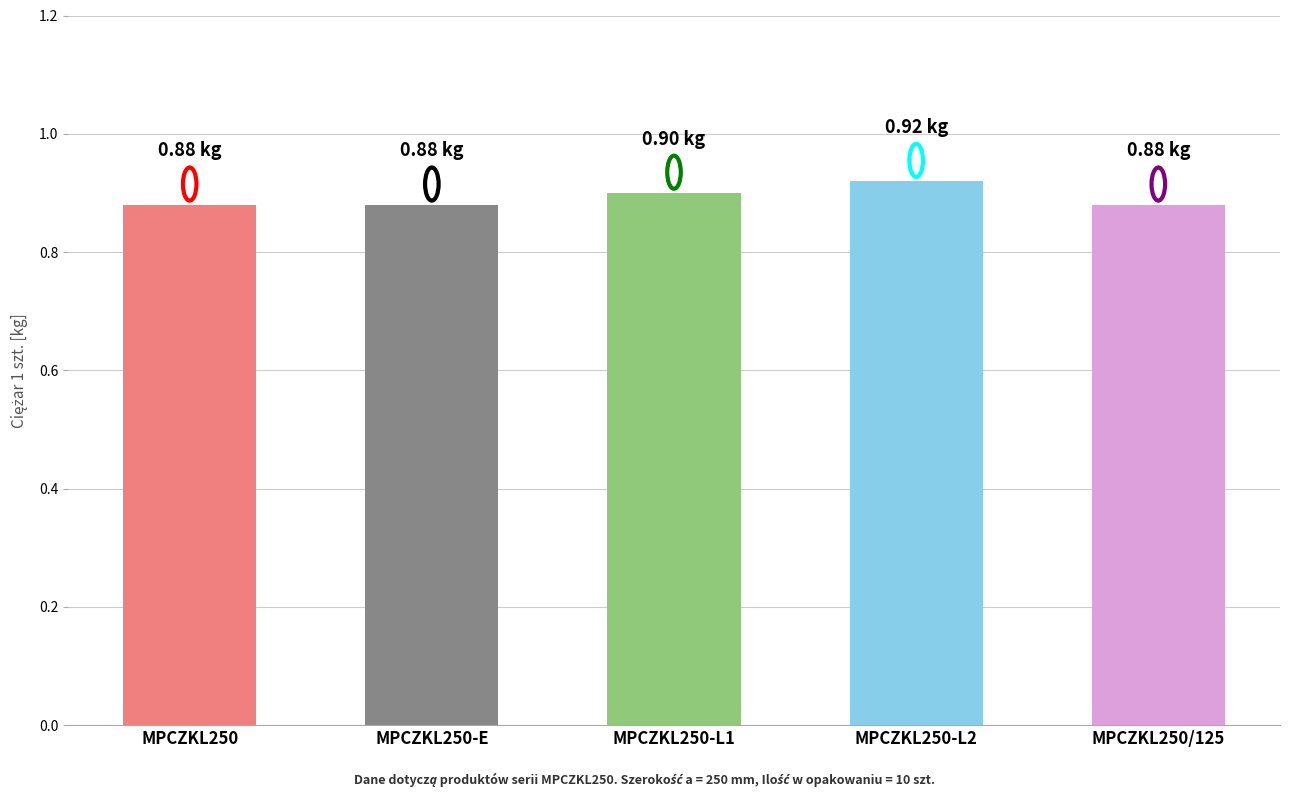

What is the sum of the values at MPCZKL250-E and MPCZKL250-L1?

1.8